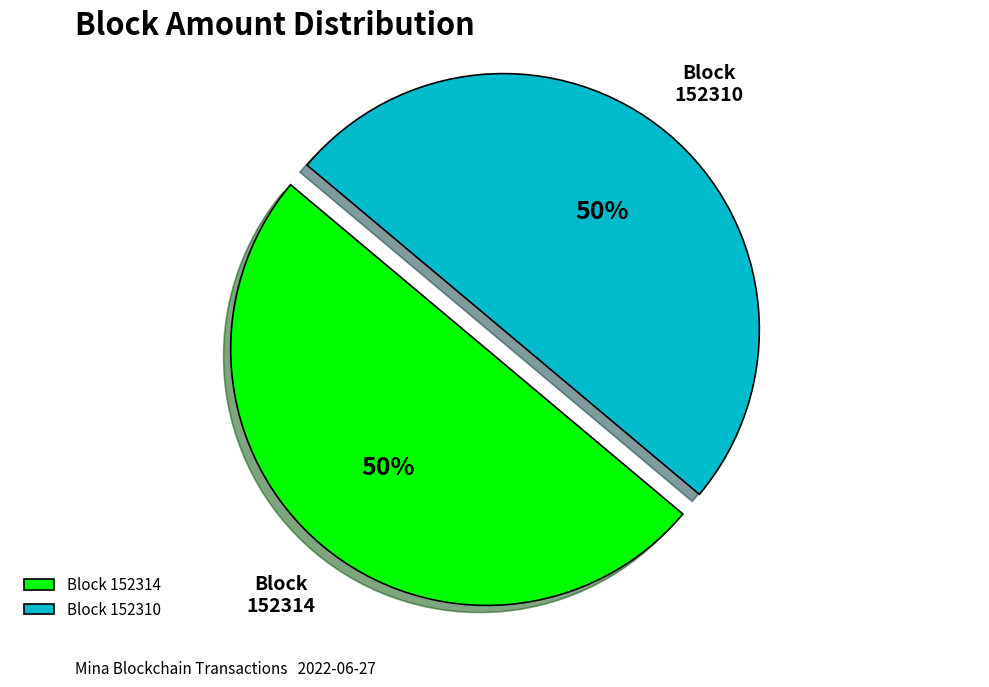

How many segments does this pie chart have?

2